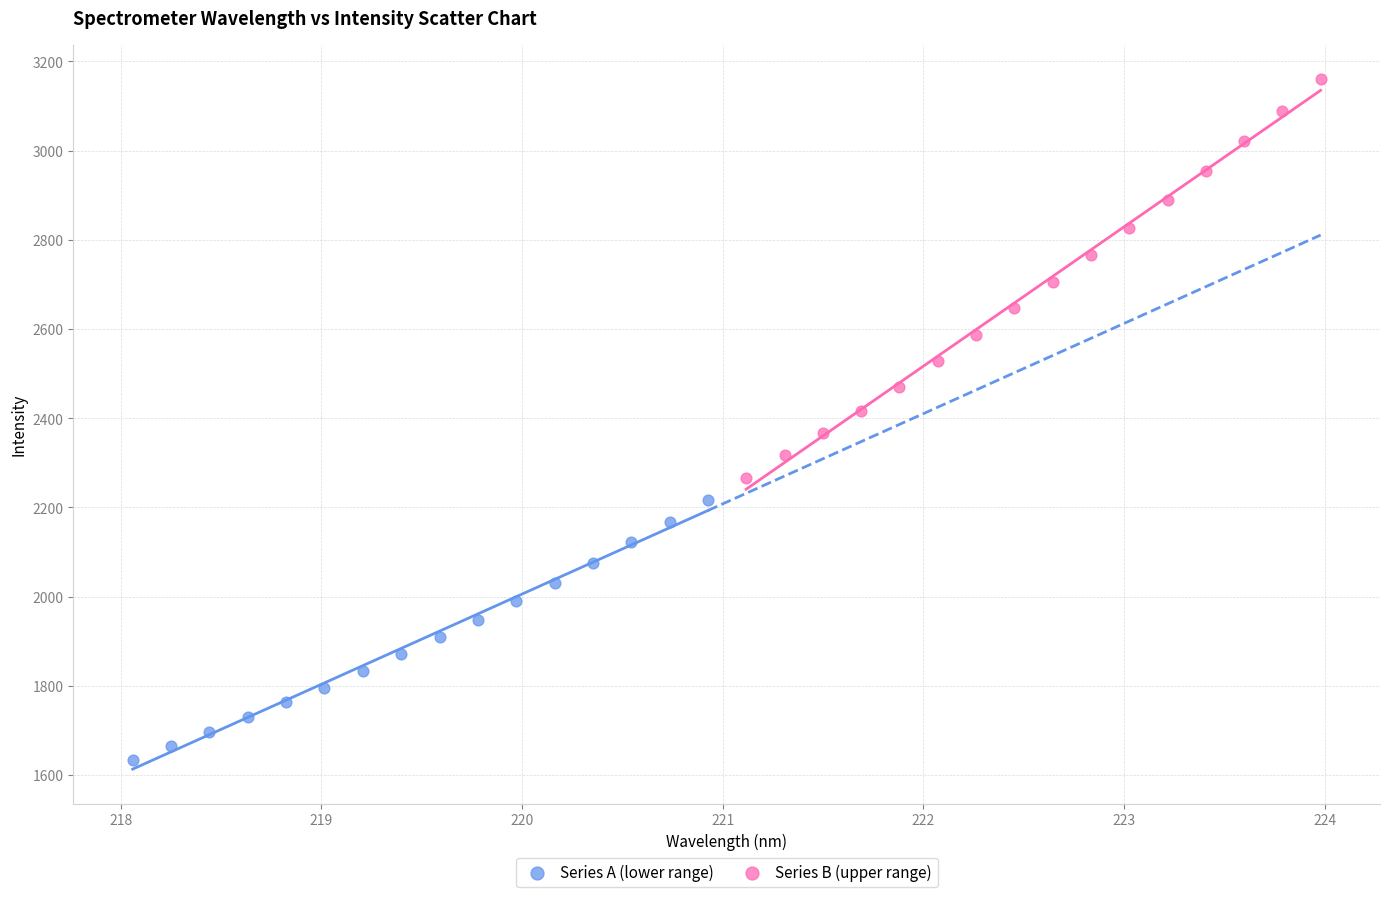

Which series contains the lowest Y value?

Series A (lower range)